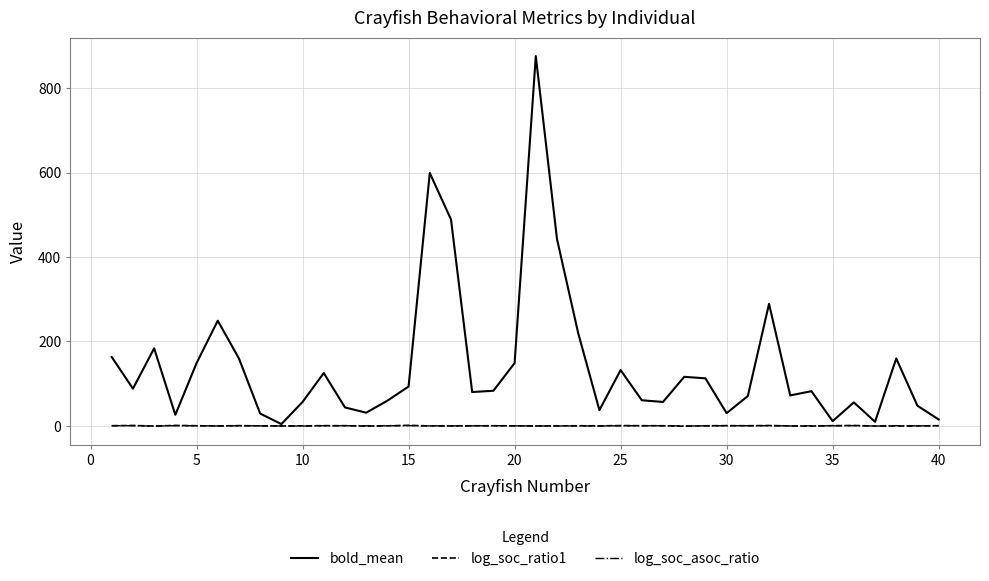

At how many categories does at least one series exceed 496?

2